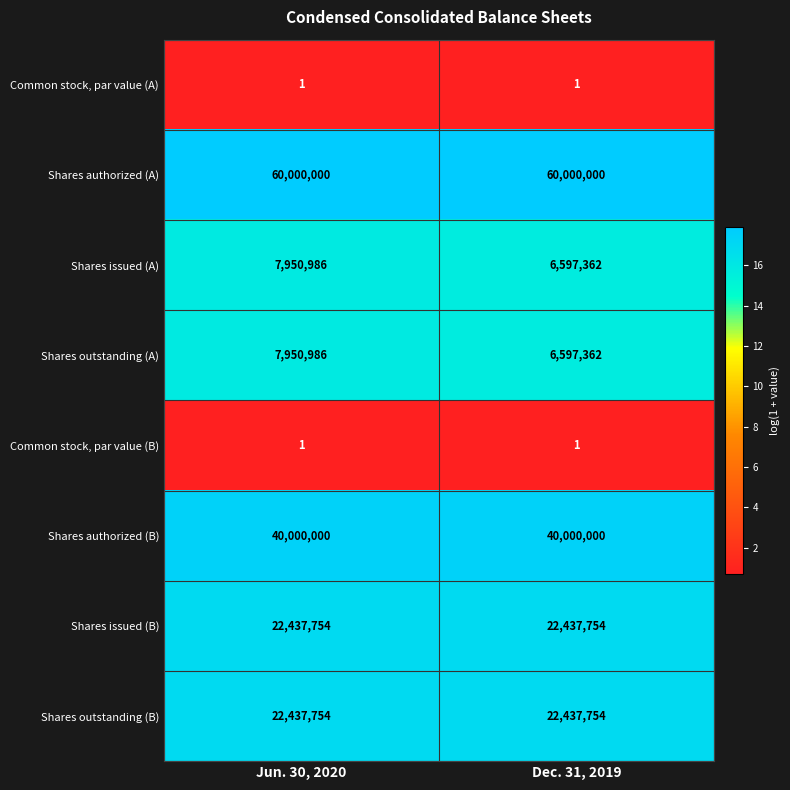

What is the approximate value of Shares outstanding (A) at Dec. 31, 2019?

6597362